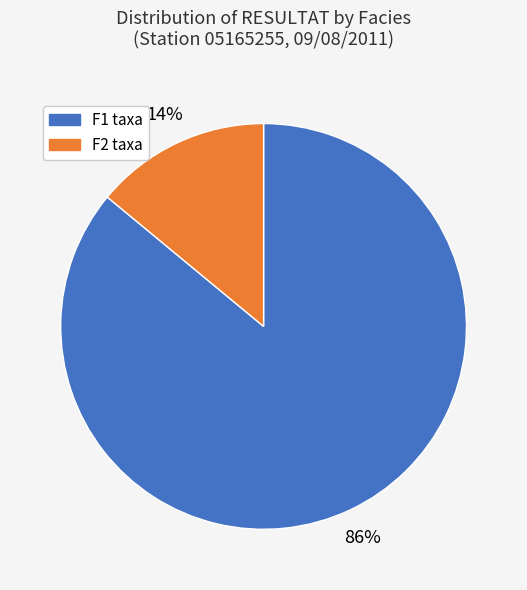

To the nearest percent, what is the difference between the largest and smallest slice percentages?

72%